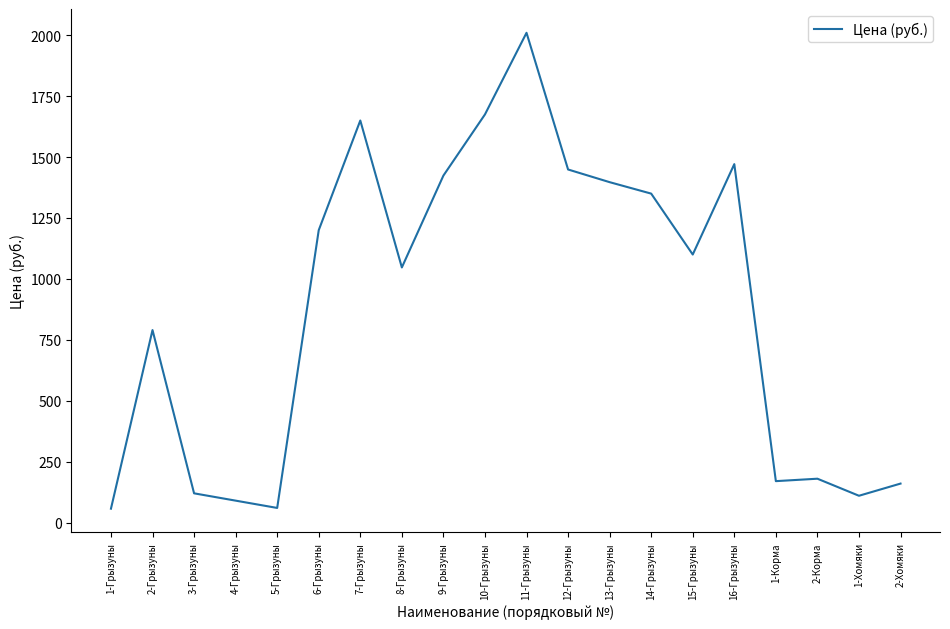

What is the difference between the values at 2-Хомяки and 6-Грызуны?

1040